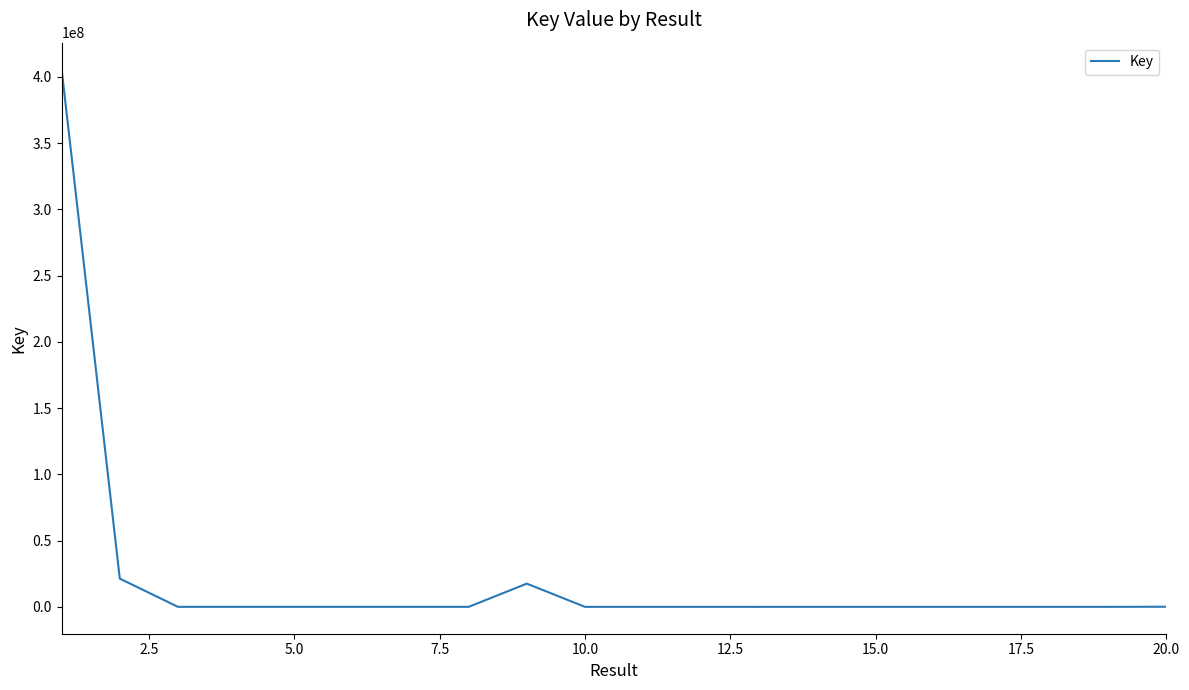

What is the maximum value shown in the chart?

405457307